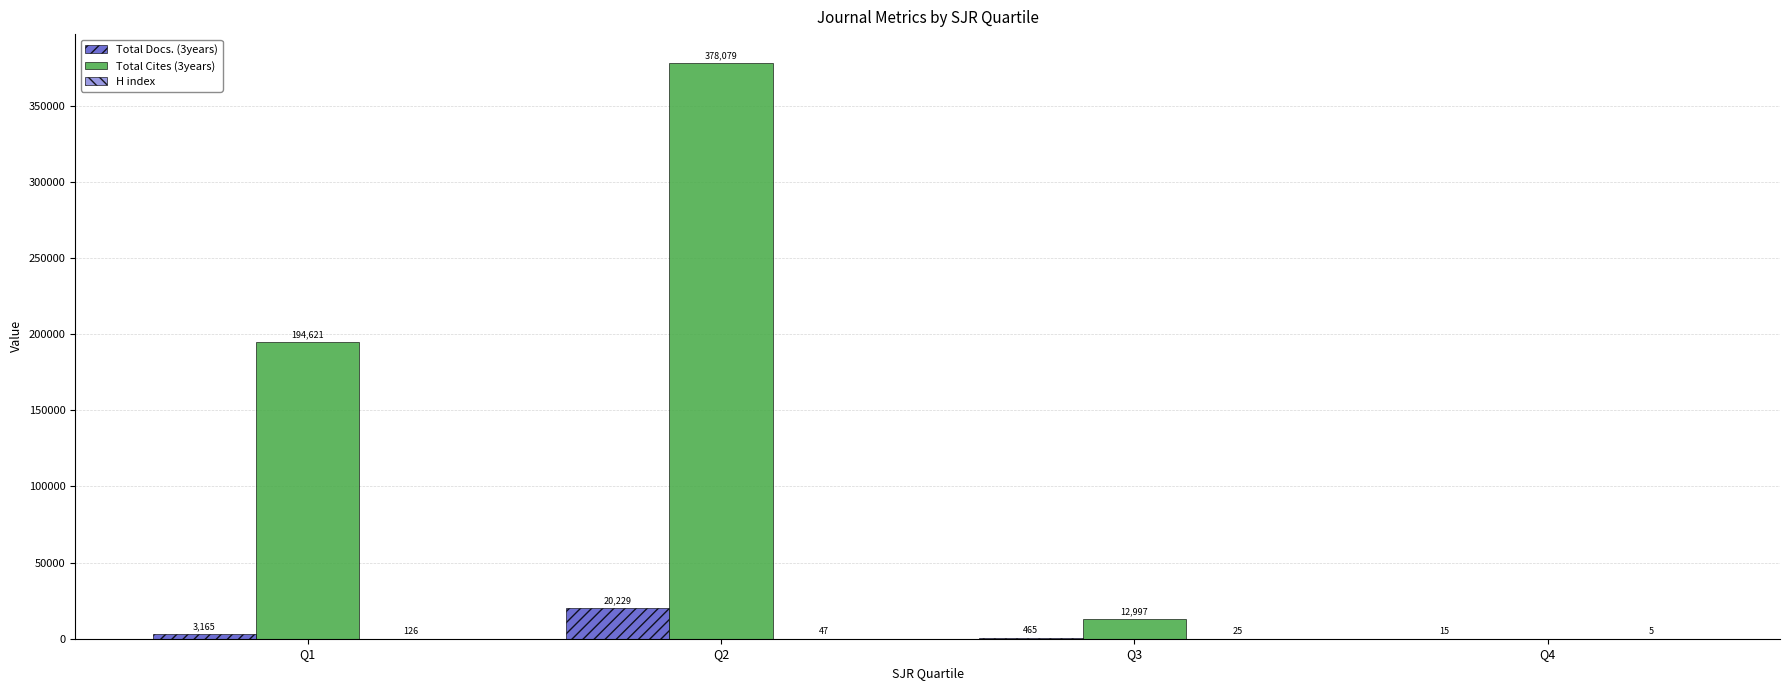

Which series has the largest total across all categories?

Total Cites (3years)